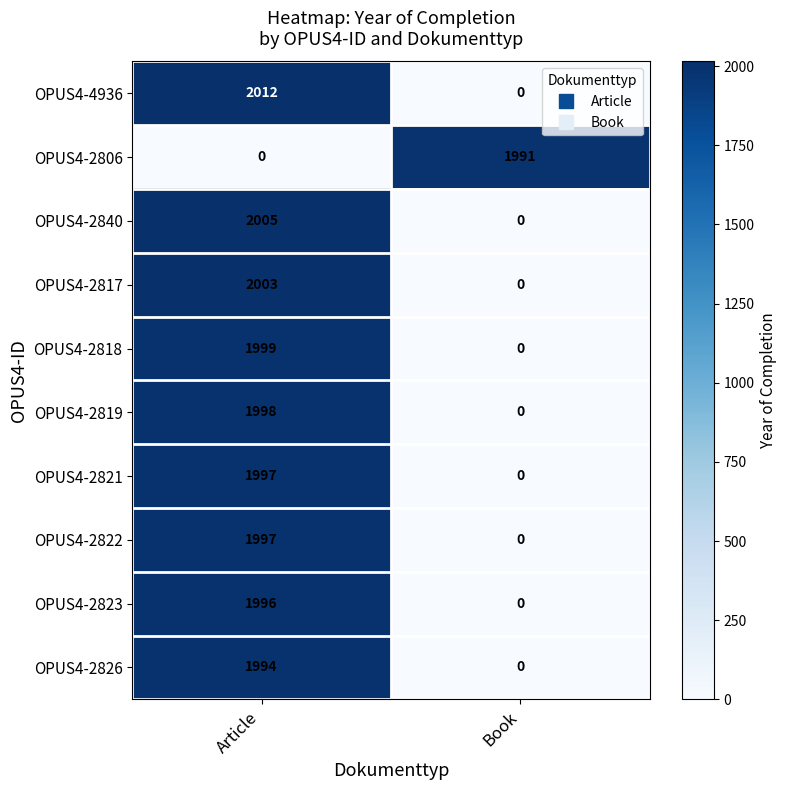

What is the spread (max minus min) of values at Book?

1991